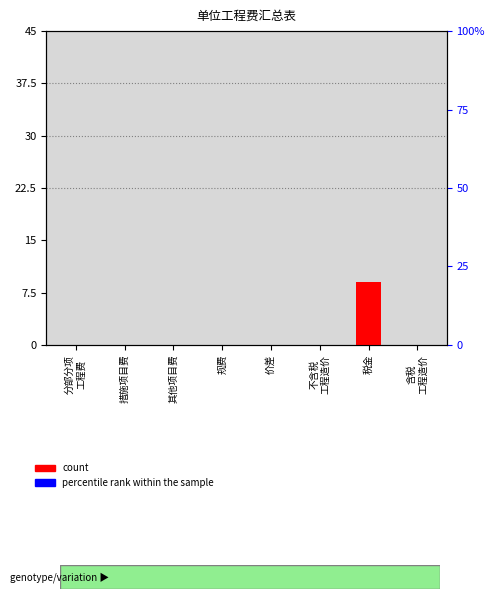

At 税金, list the series in order from largest to smallest.

count, percentile rank within the sample